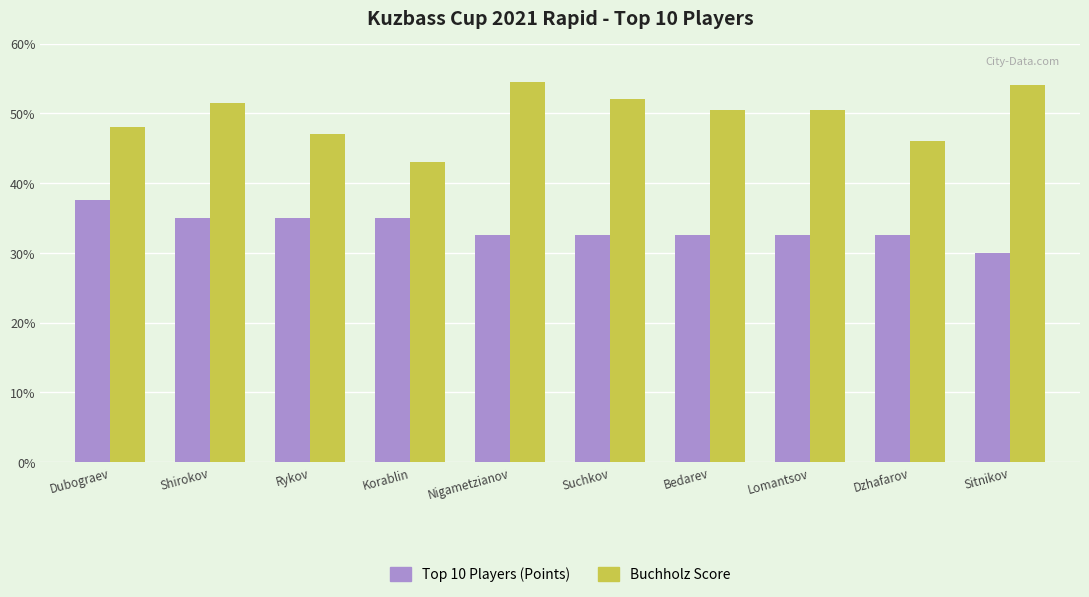

What is the total value across all series at Dubograev?

85.5